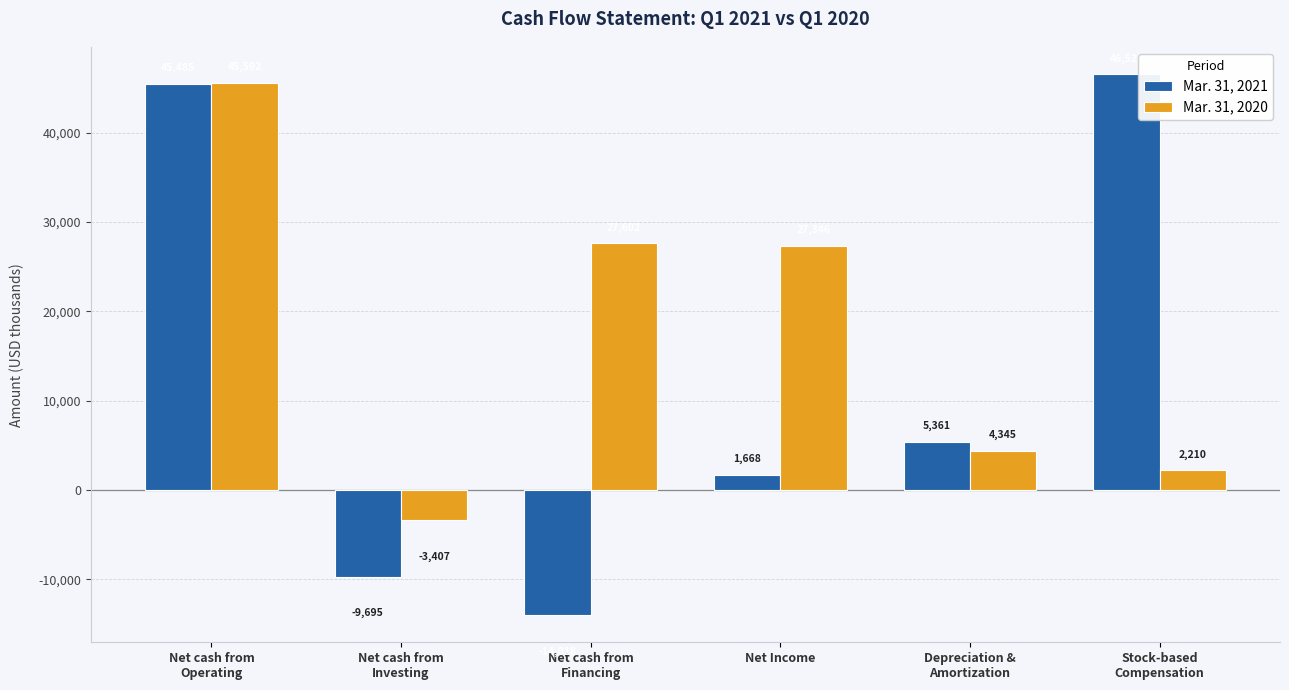

List the series in order of their overall mean, highest first.

Mar. 31, 2020, Mar. 31, 2021